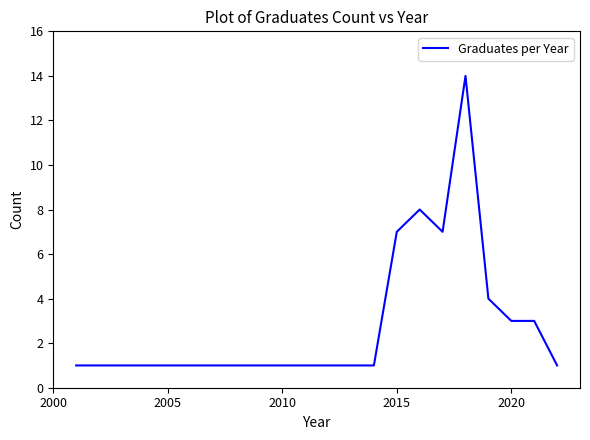

What is the difference between the maximum and minimum values?

13